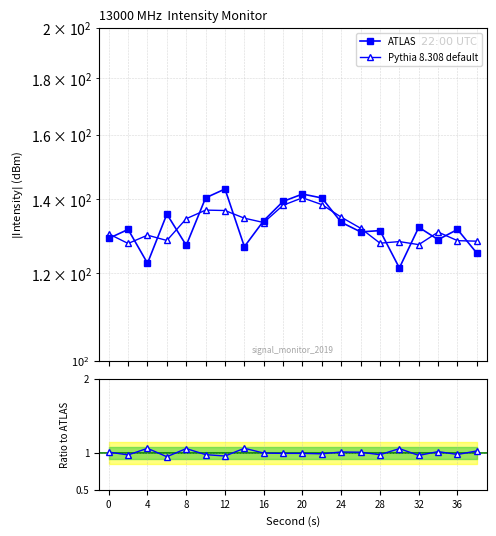

What is the difference between the maximum and minimum values in the Pythia 8.308 default series?

13.0